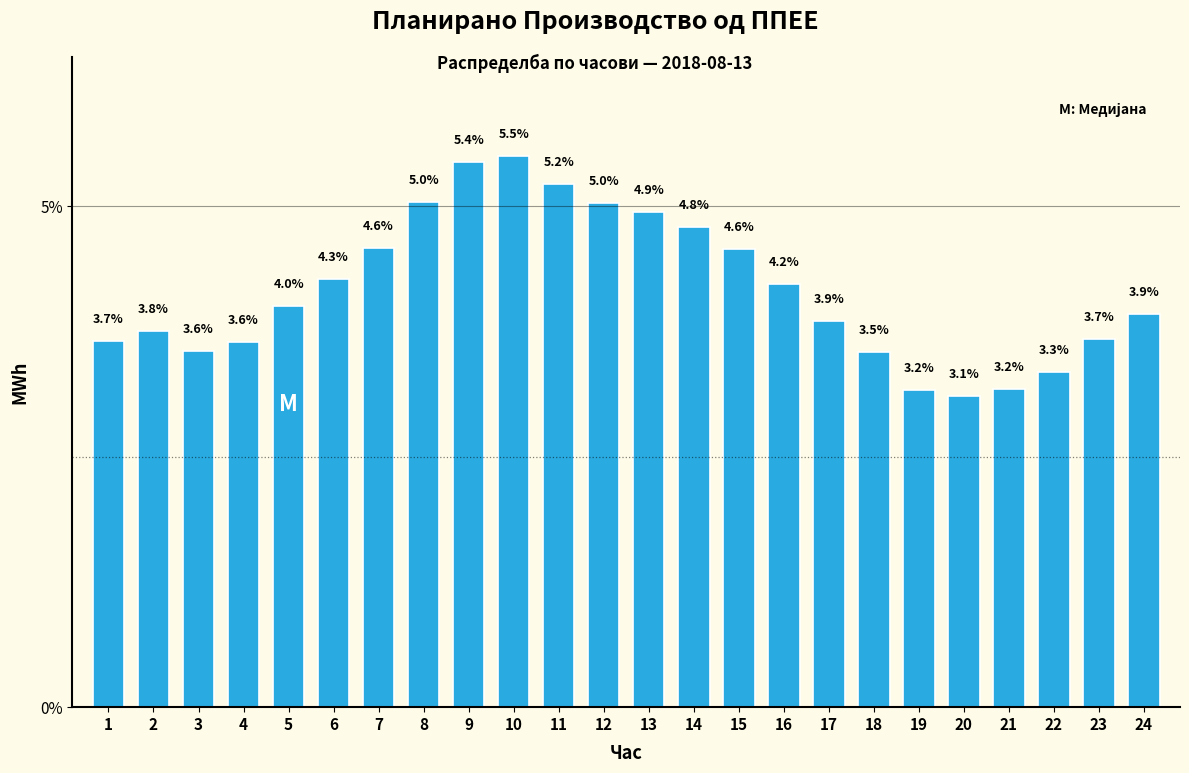

Reading right to left, transcribe all the data shown in this chart.

3.9	3.7	3.3	3.2	3.1	3.2	3.5	3.9	4.2	4.6	4.8	4.9	5.0	5.2	5.5	5.4	5.0	4.6	4.3	4.0	3.6	3.6	3.8	3.7